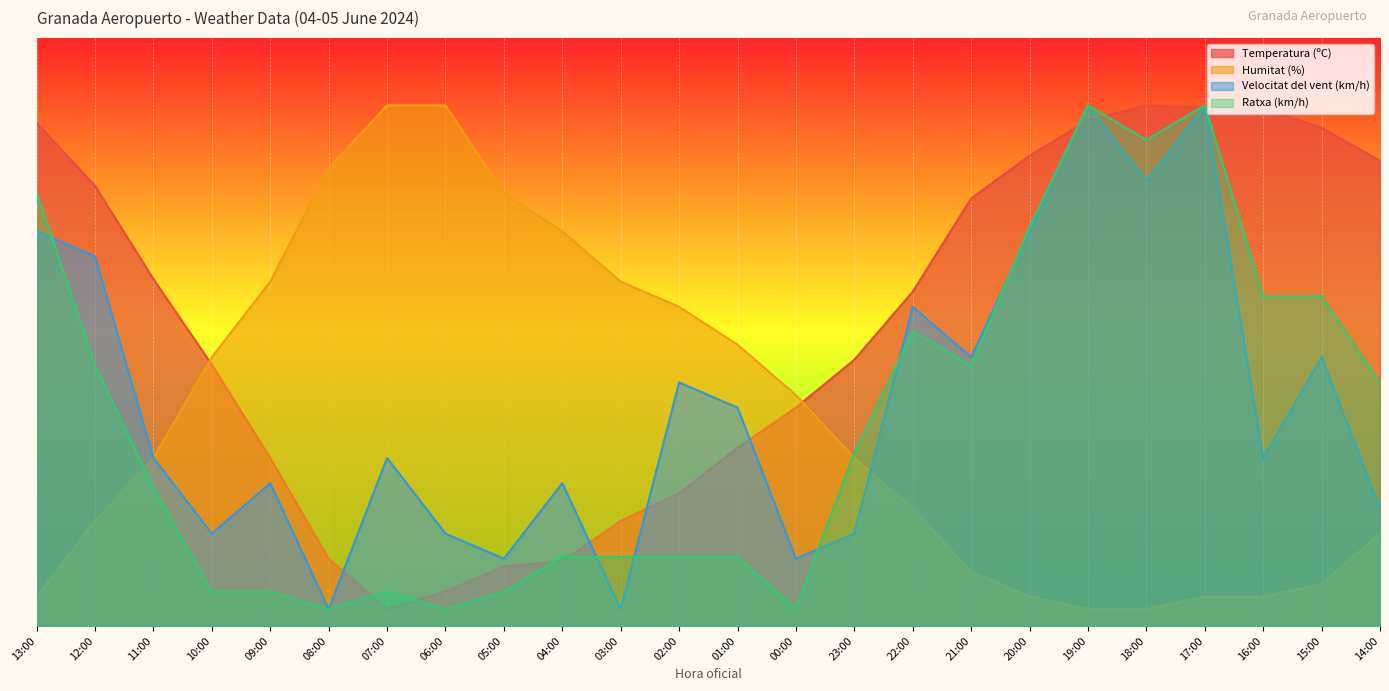

Count the number of data series in this chart.

4